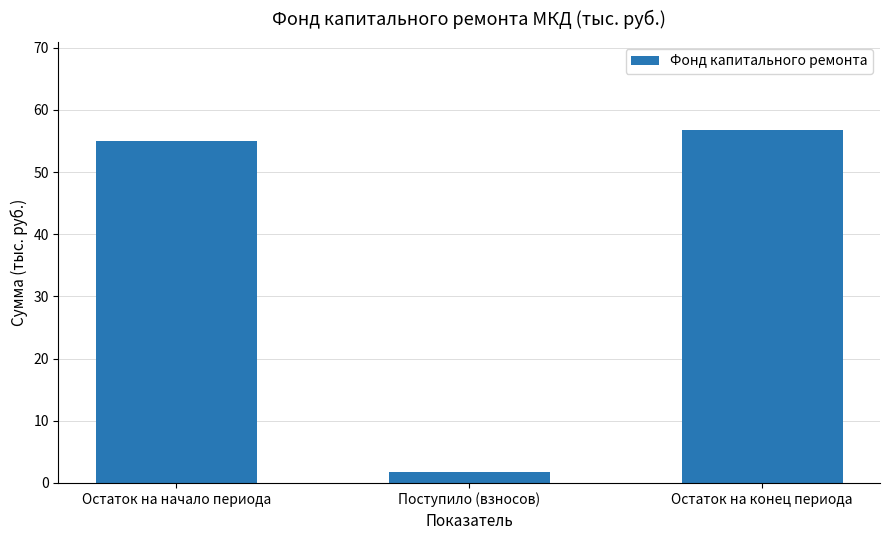

Reading right to left, what are all the values shown in this chart?

56.7	1.8	55.0